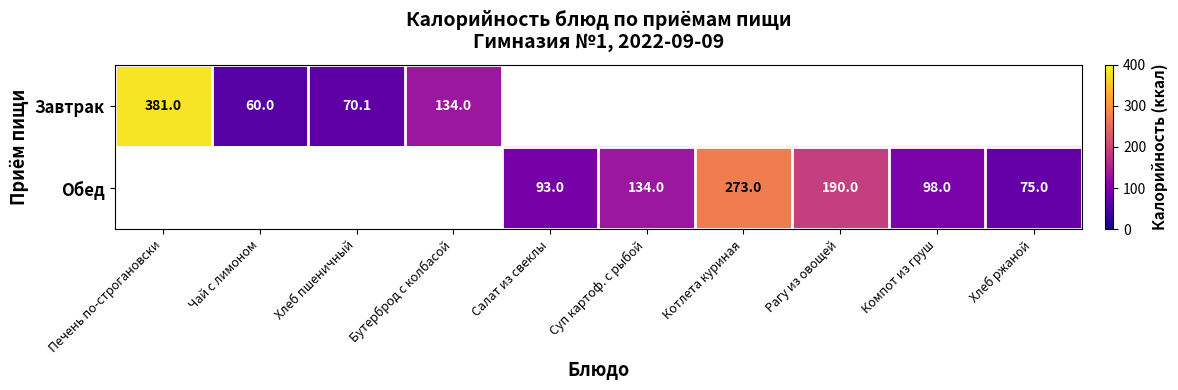

What is the greatest value displayed?

381.0